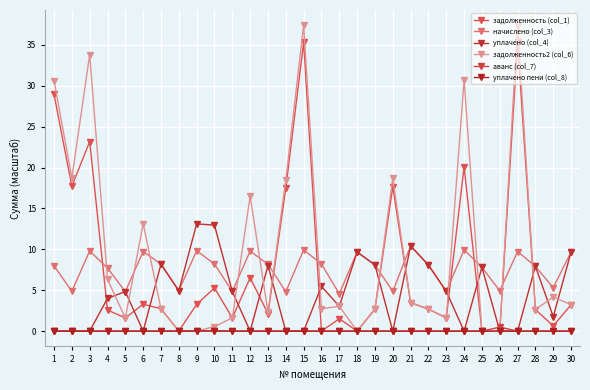

Between 14 and 16, which series saw the biggest shift?

задолженность (col_1)